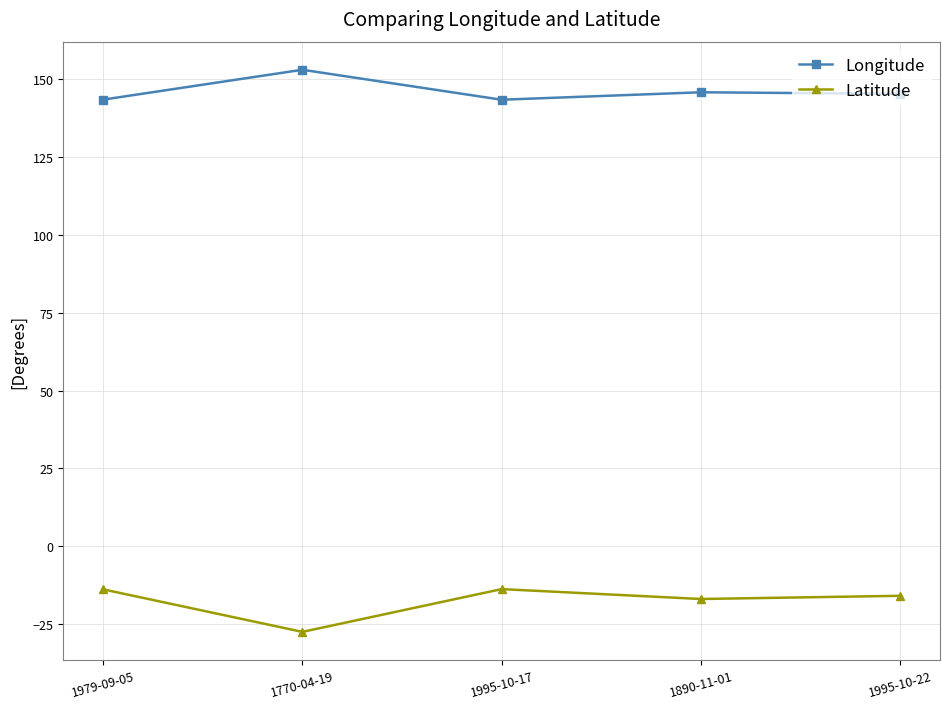

How many data points in Longitude are above 145?

3